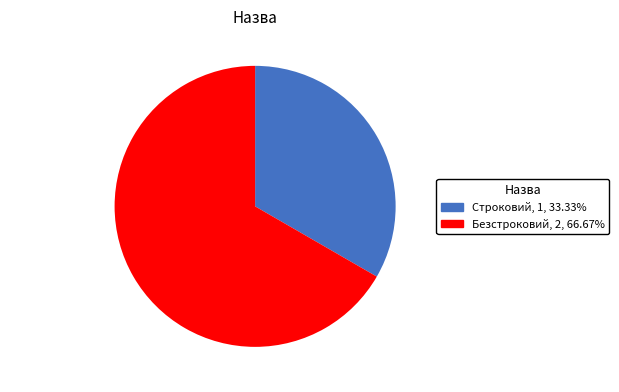

Does Строковий account for over 50% of the chart?

No